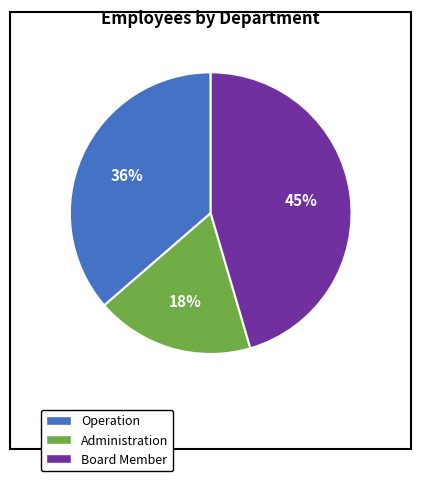

Is the sum of Board Member and Operation greater than half?

Yes